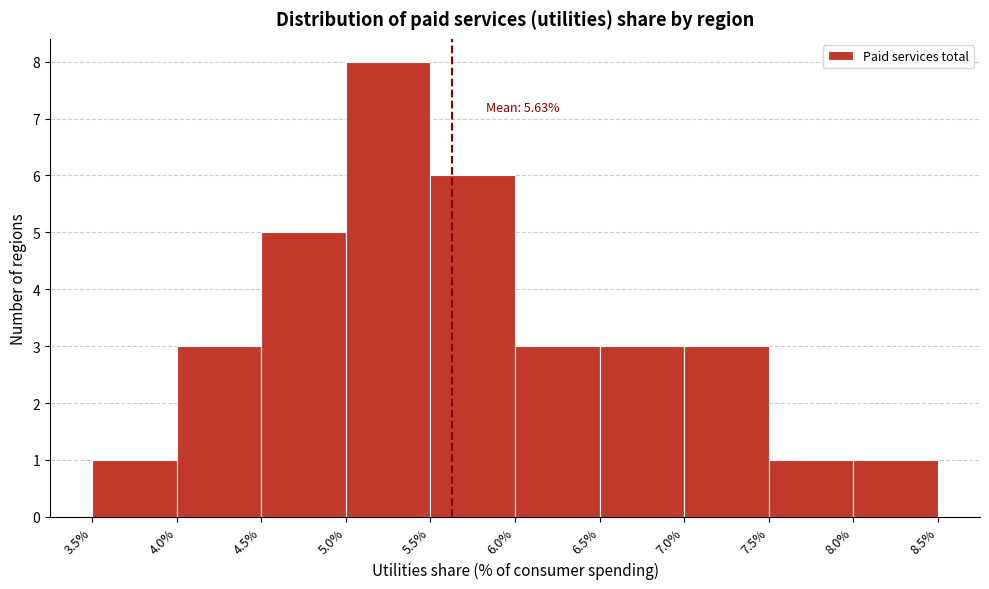

Over which range of the x-axis is the bar tallest?

5.0% to 5.5%